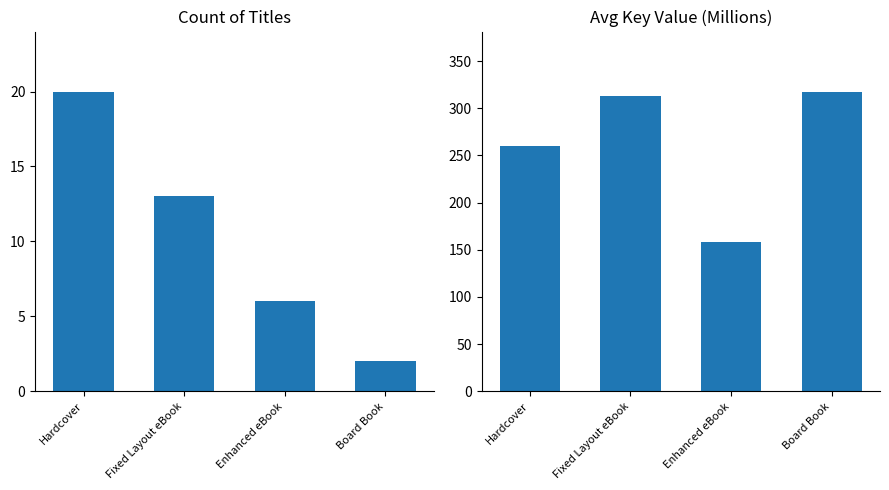

What is the difference between the maximum and minimum values in the Avg Key (millions) series?

159.1